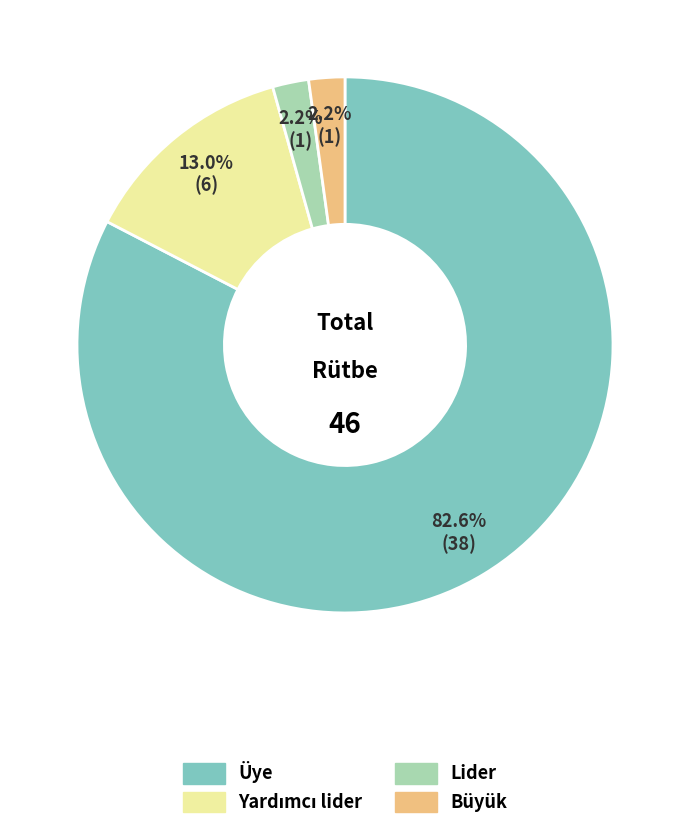

To the nearest percent, what portion does Büyük represent?

2%